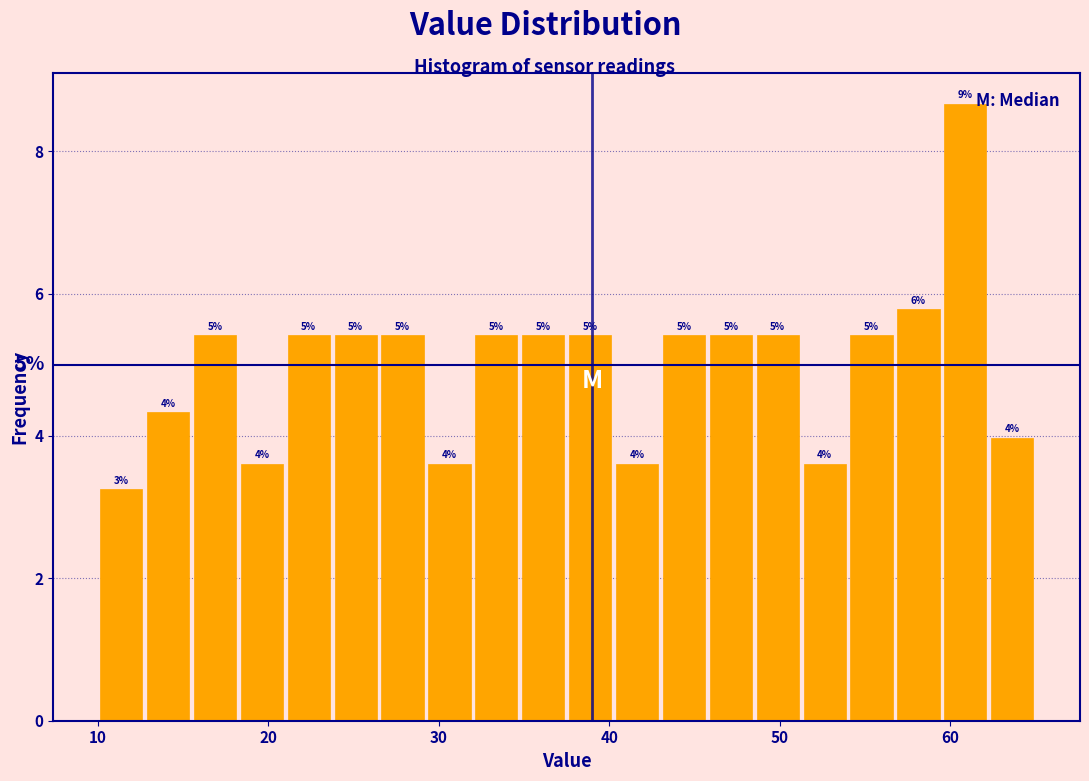

Read against the x-axis, roughly where is the centre of the tallest bar?

61